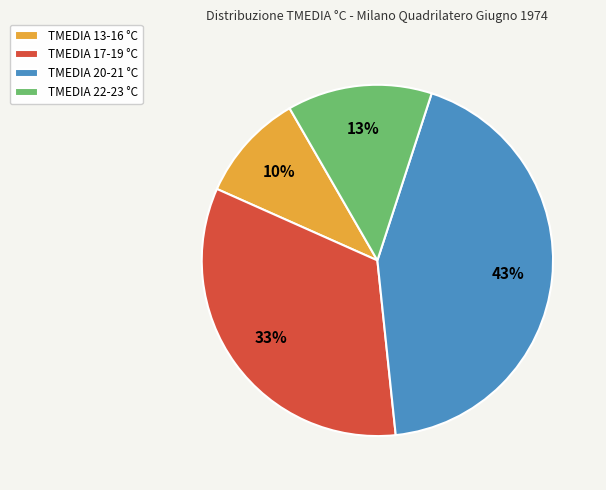

To the nearest percent, what is the combined percentage of TMEDIA 22-23 °C and TMEDIA 20-21 °C?

57%